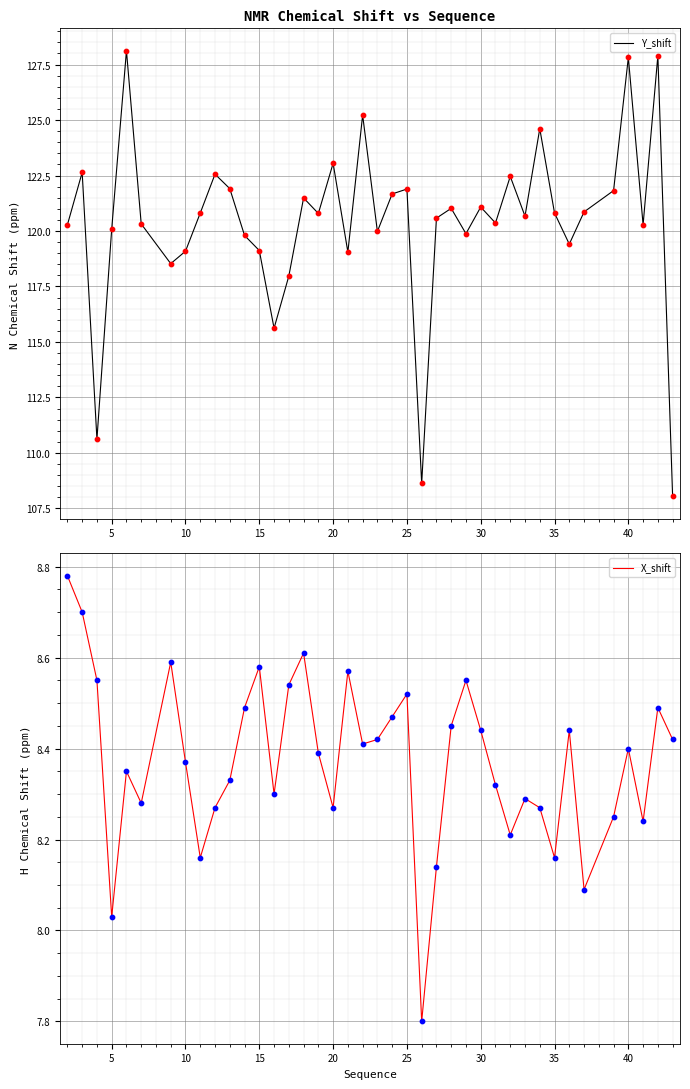

At how many categories does at least one series exceed 84?

40